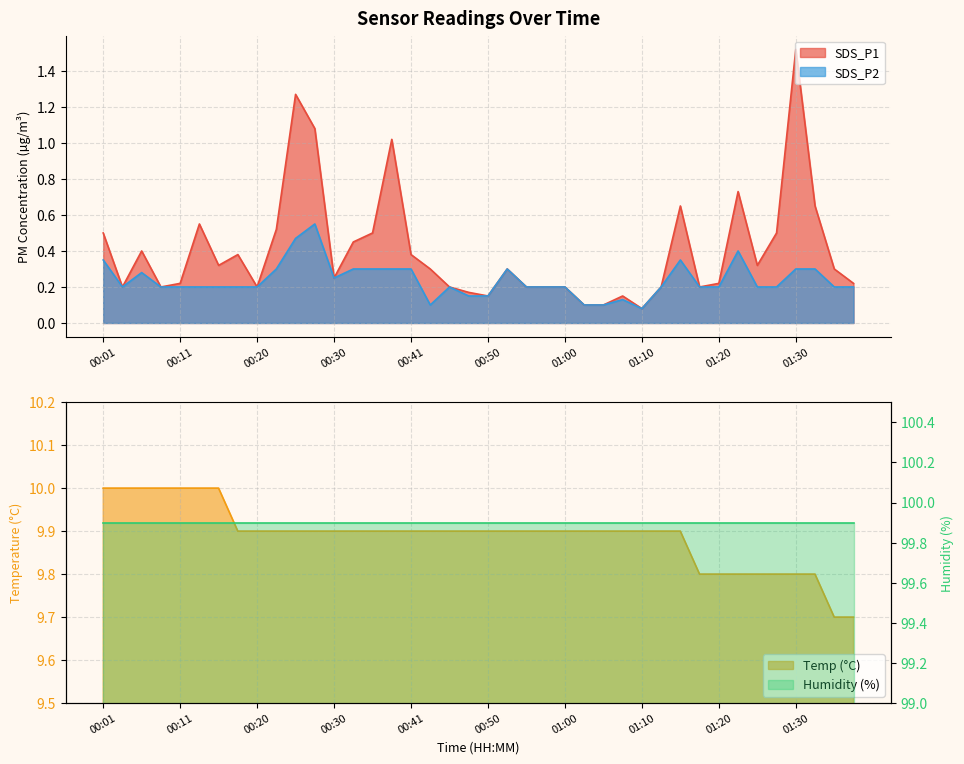

Which series changed the most between 00:25 and 01:30?

SDS_P1